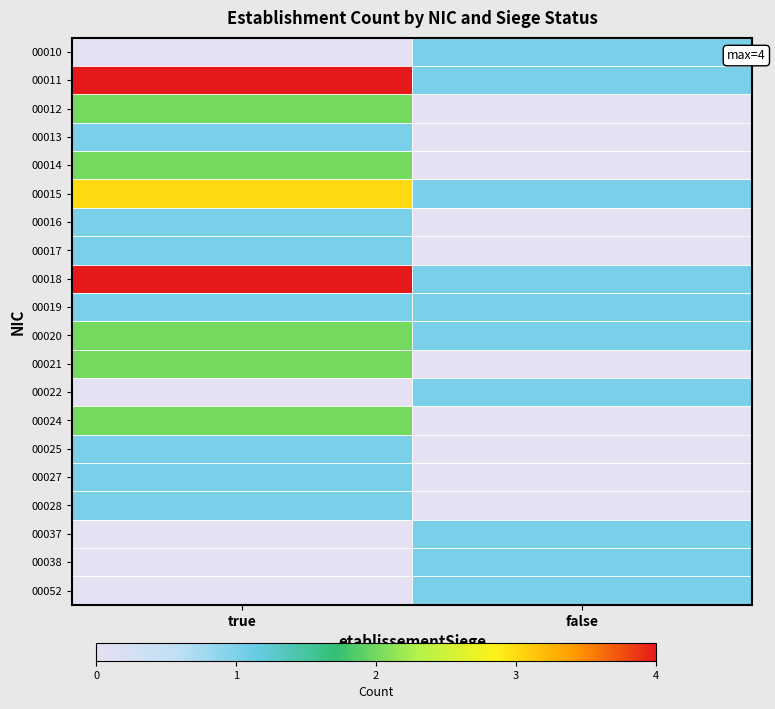

Rank the series at true from highest to lowest value.

00011, 00018, 00015, 00012, 00014, 00020, 00021, 00024, 00013, 00016, 00017, 00019, 00025, 00027, 00028, 00010, 00022, 00037, 00038, 00052